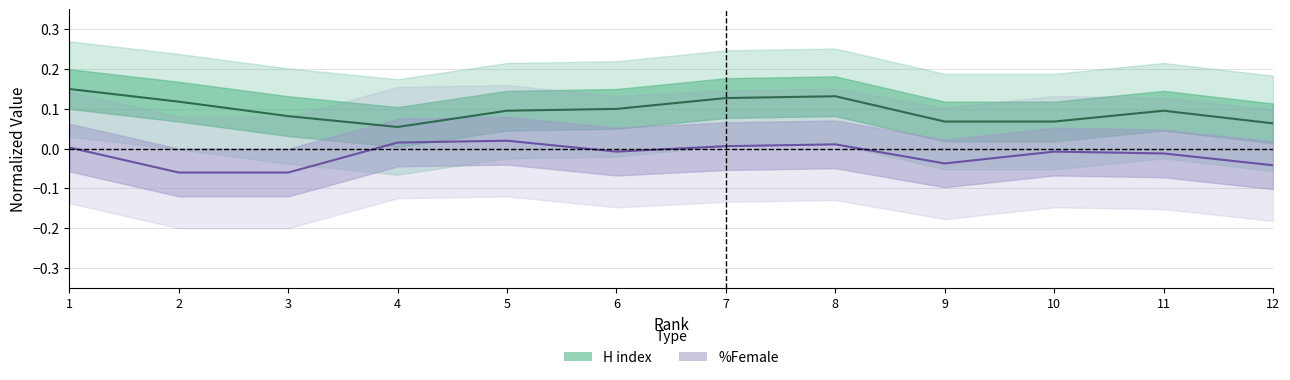

List the series in order of their overall mean, highest first.

H index center, %Female center